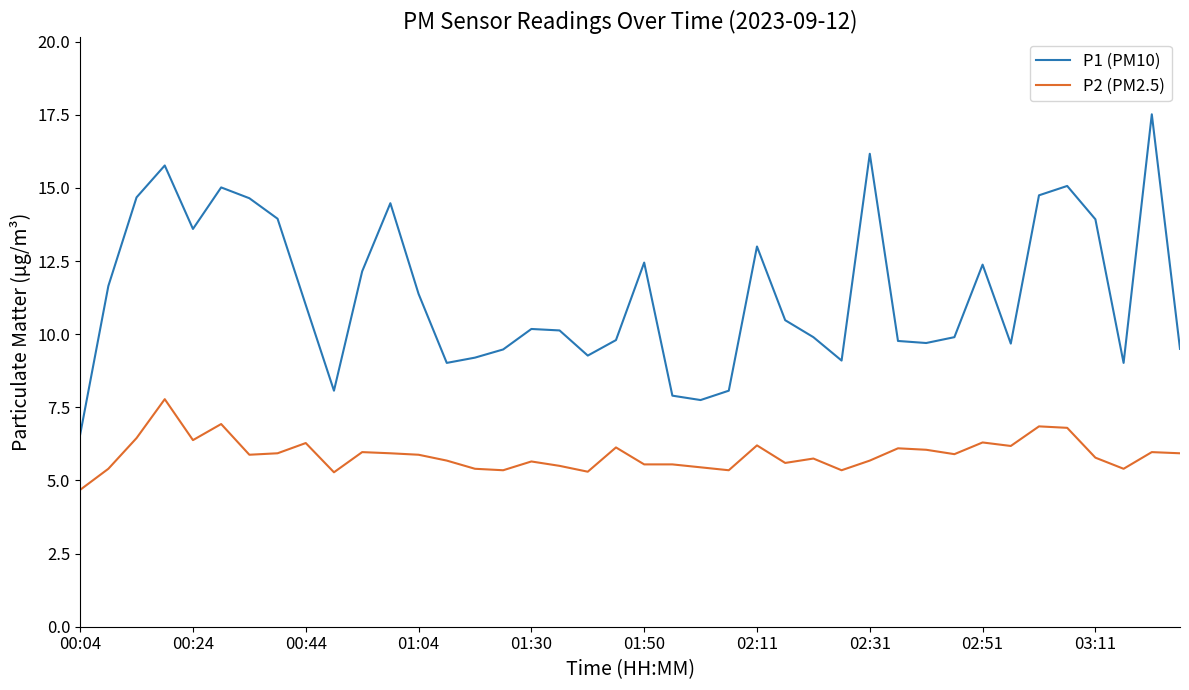

True or false: P2 (PM2.5) and P1 (PM10) cross at least once.

False